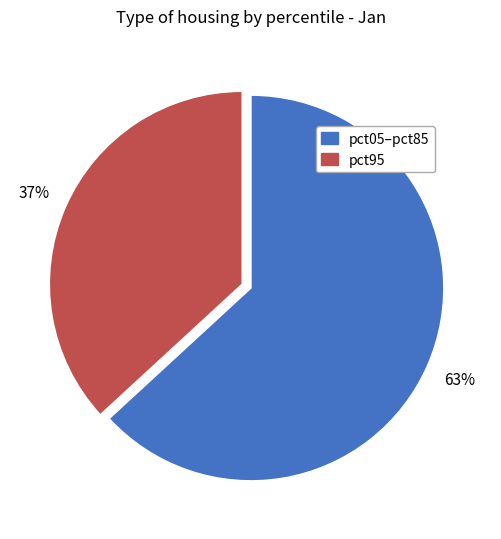

Combined, do pct05–pct85 and pct95 account for over 50%?

Yes